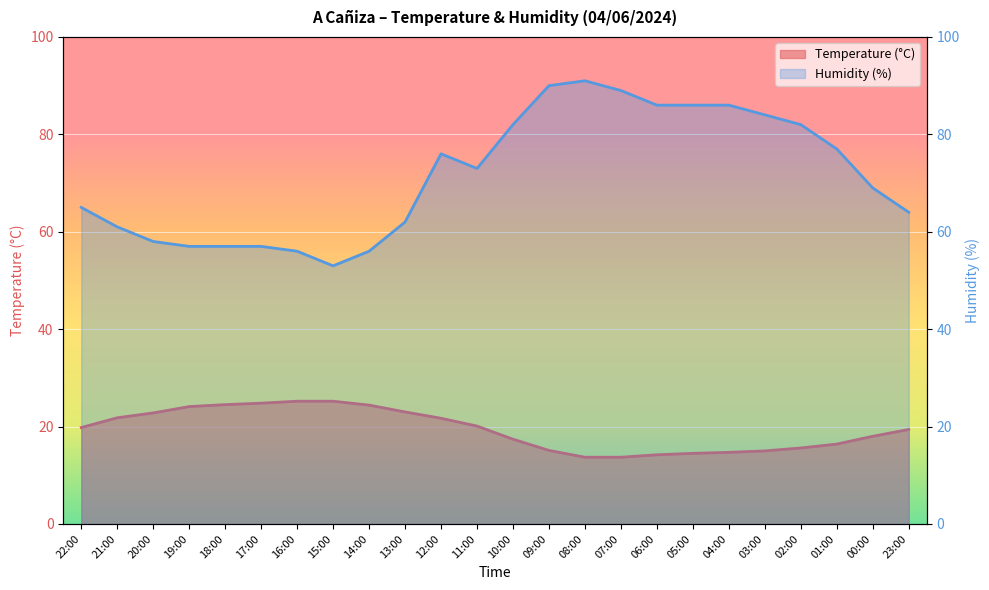

What position from the right is 18:00?

20